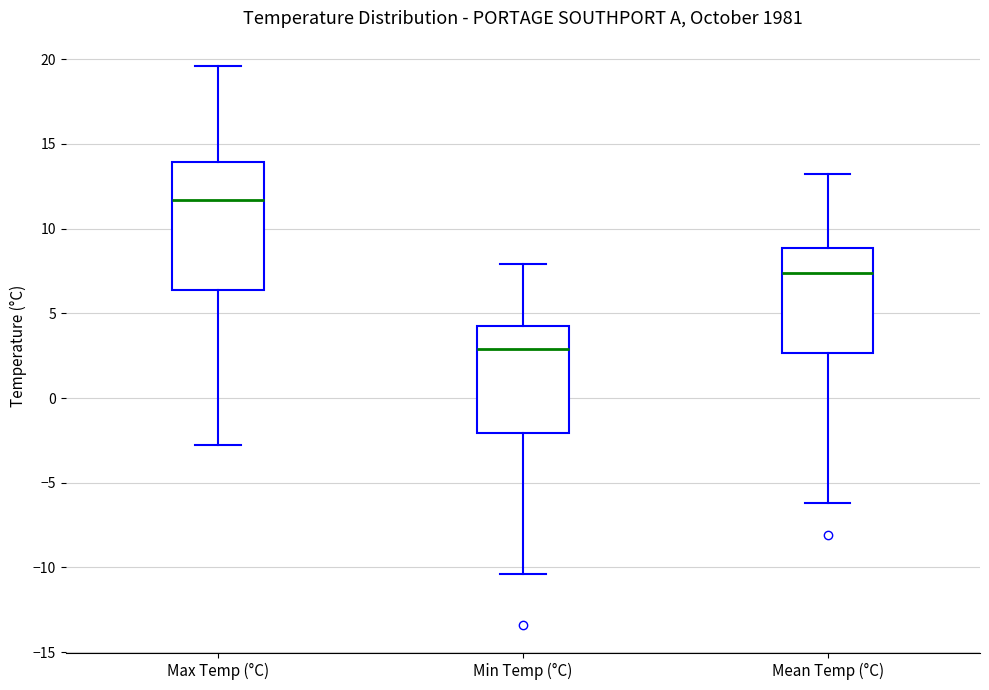

Reading left to right, transcribe this box plot: for each box, give where its median line is, the range the box spans, and where its two whiskers end, as read against the y-axis. The values are not printed on the chart, so give them approximately, as read against the axis.

Max Temp (°C): median 11.5, box 6.5 to 14.0, whiskers -3.0 to 19.5
Min Temp (°C): median 3.0, box -2.0 to 4.5, whiskers -10.5 to 8.0
Mean Temp (°C): median 7.5, box 2.5 to 9.0, whiskers -6.0 to 13.0